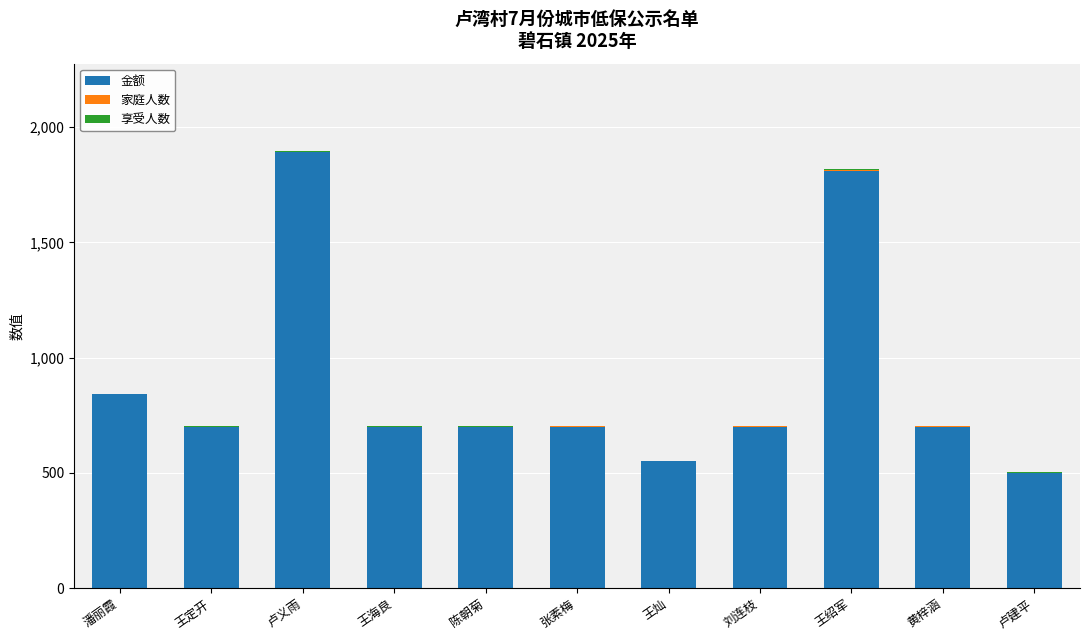

What value does the 金额 series have at 潘丽霞?

840